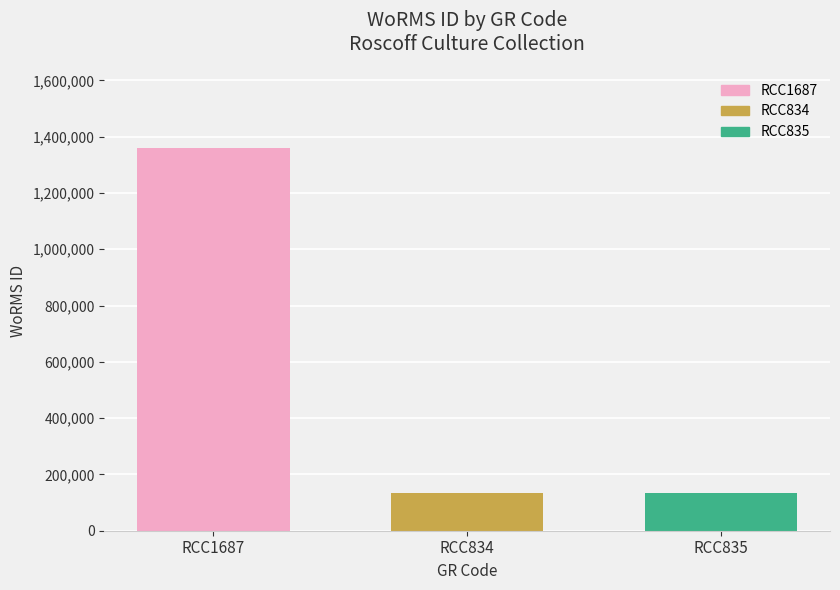

What is the label of the 2nd bar from the right?

RCC834